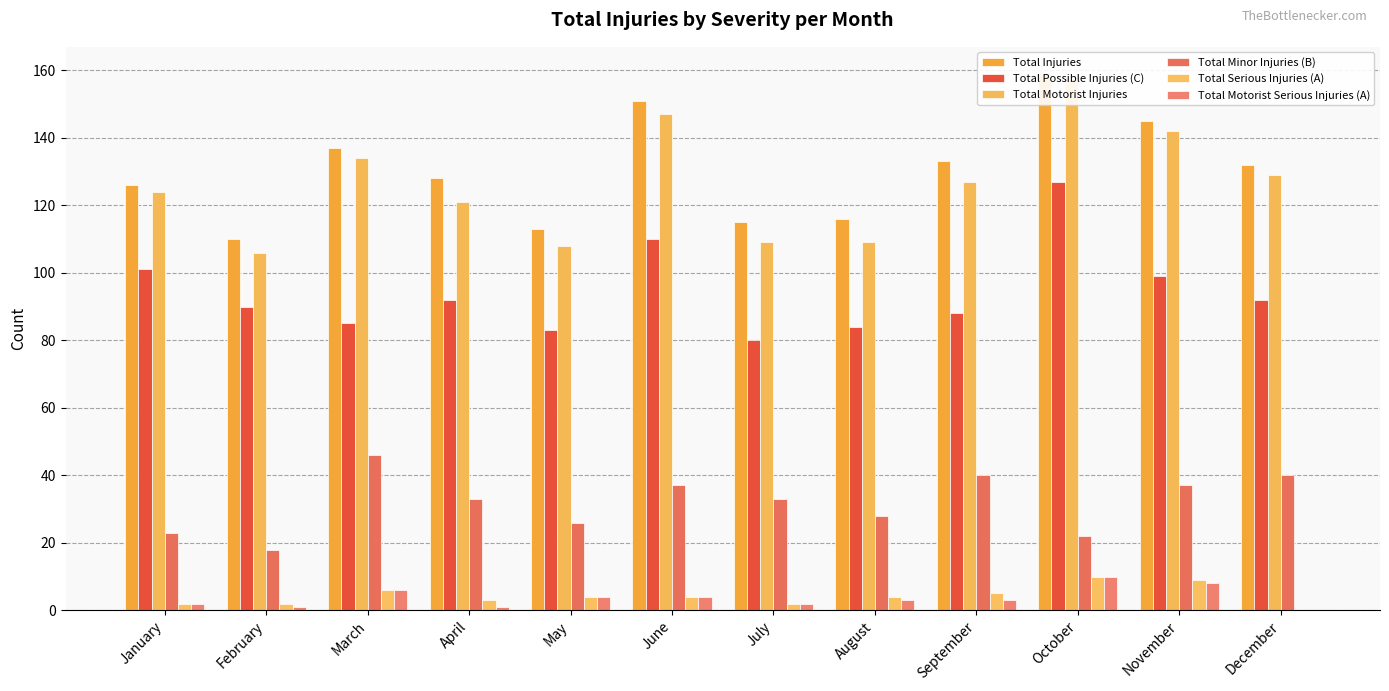

Between May and November, which series saw the biggest shift?

Total Motorist Injuries